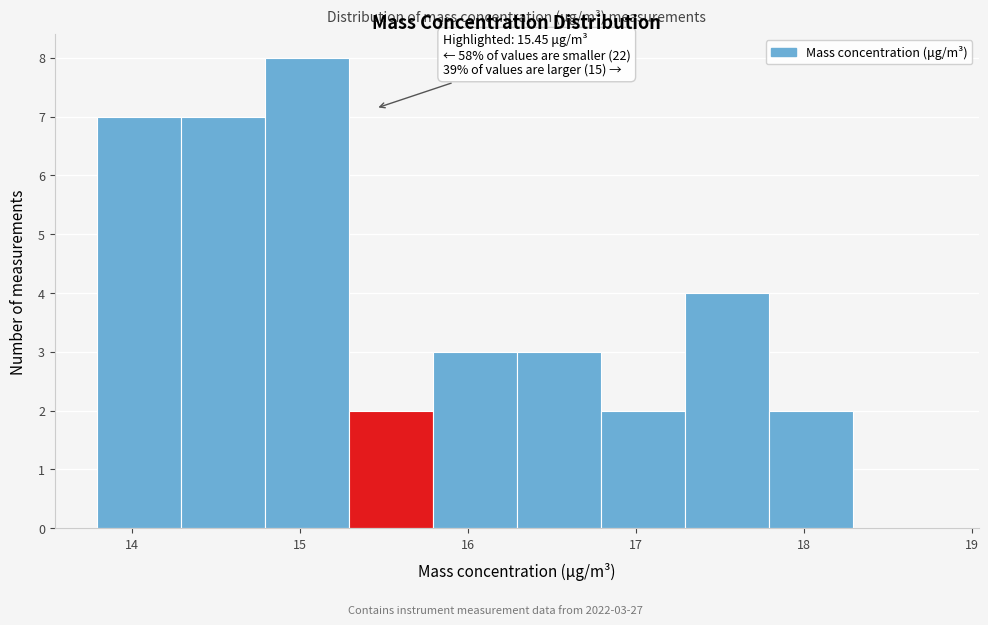

Which range on the x-axis has the tallest bar?

14.79 to 15.29